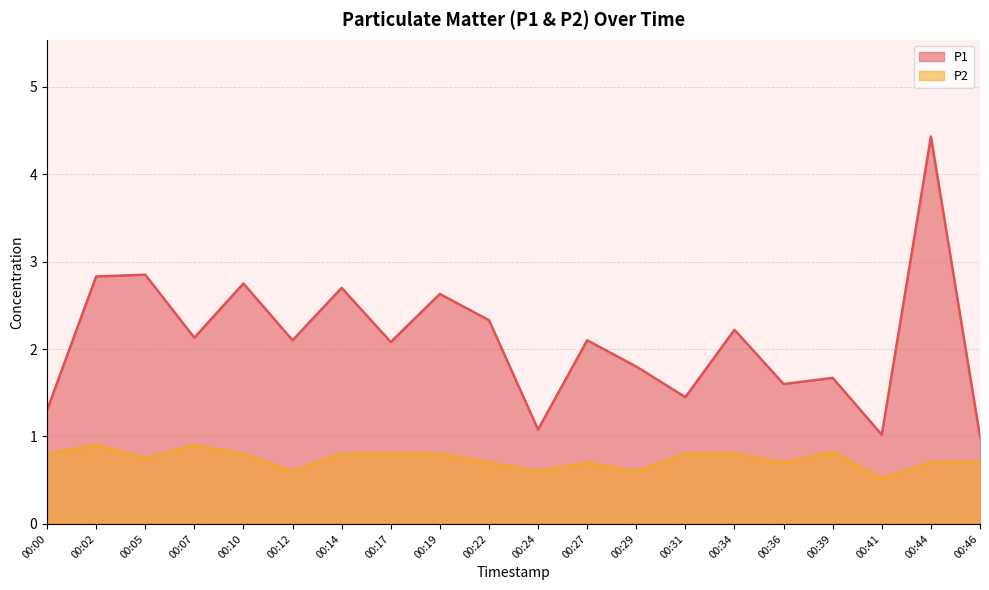

Reading right to left, list all the values displayed in this chart.

P1: 1.0	4.4	1.0	1.7	1.6	2.2	1.4	1.8	2.1	1.1	2.3	2.6	2.1	2.7	2.1	2.8	2.1	2.9	2.8	1.3
P2: 0.7	0.7	0.5	0.8	0.7	0.8	0.8	0.6	0.7	0.6	0.7	0.8	0.8	0.8	0.6	0.8	0.9	0.8	0.9	0.8